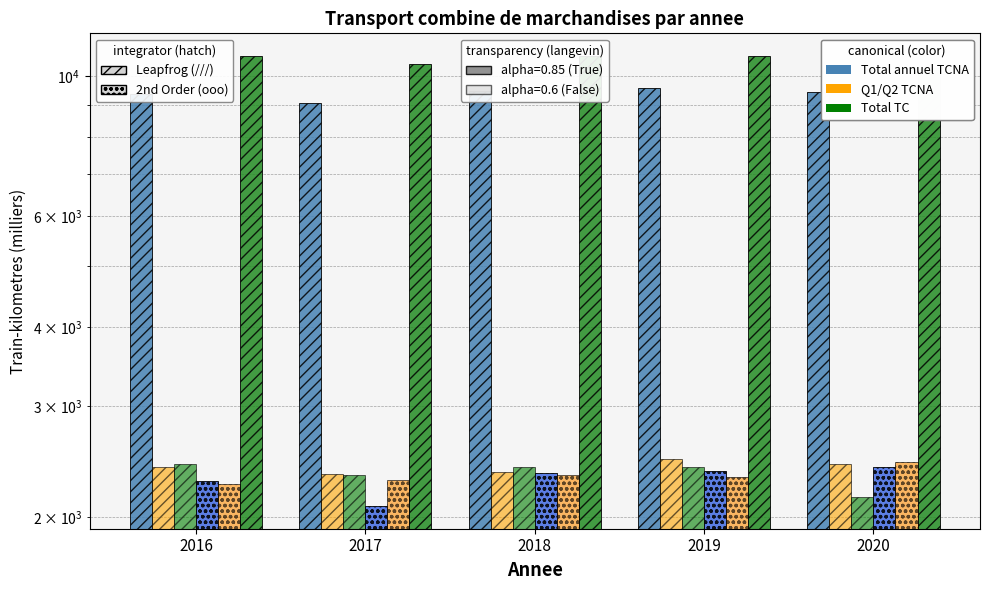

Which has a higher value, 2017 or 2016?

2016